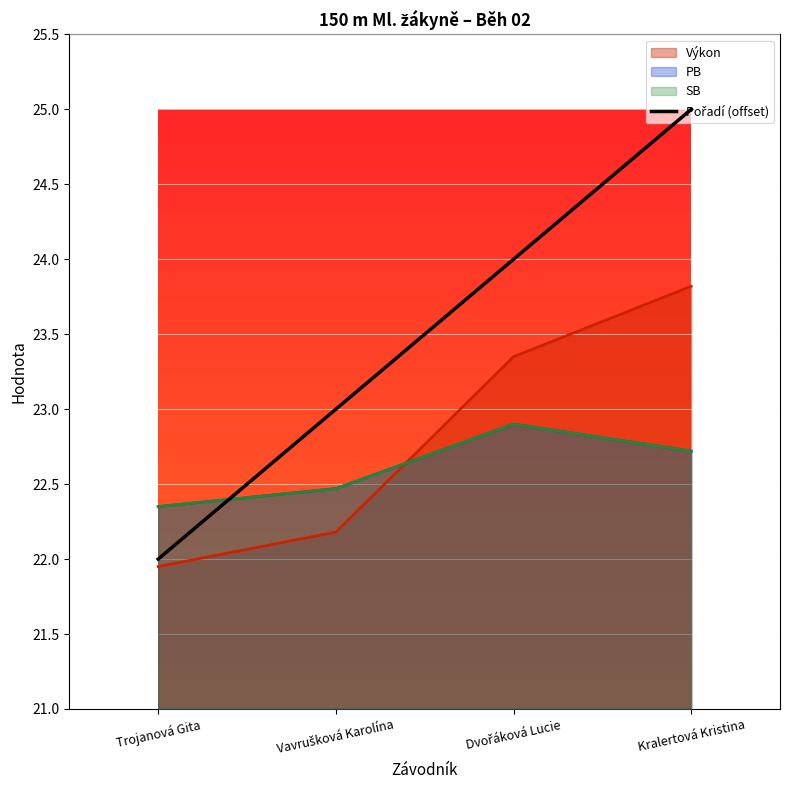

What position from the right is Trojanová Gita?

4